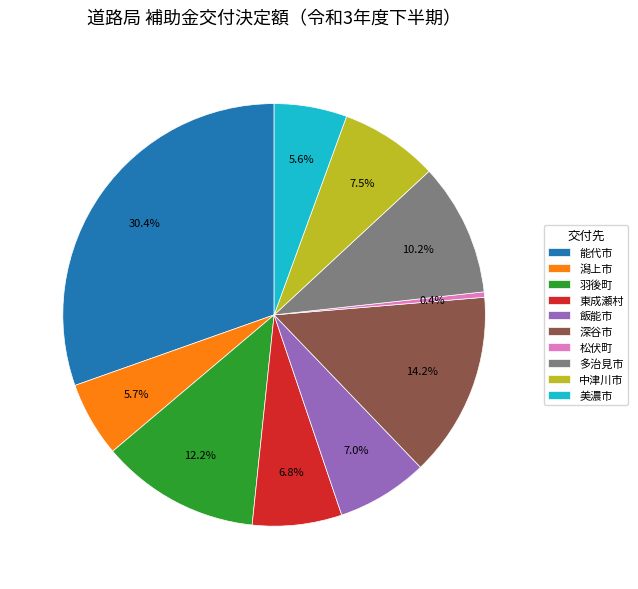

Approximately how many times larger is the value at 中津川市 compared to 東成瀬村?

1.1